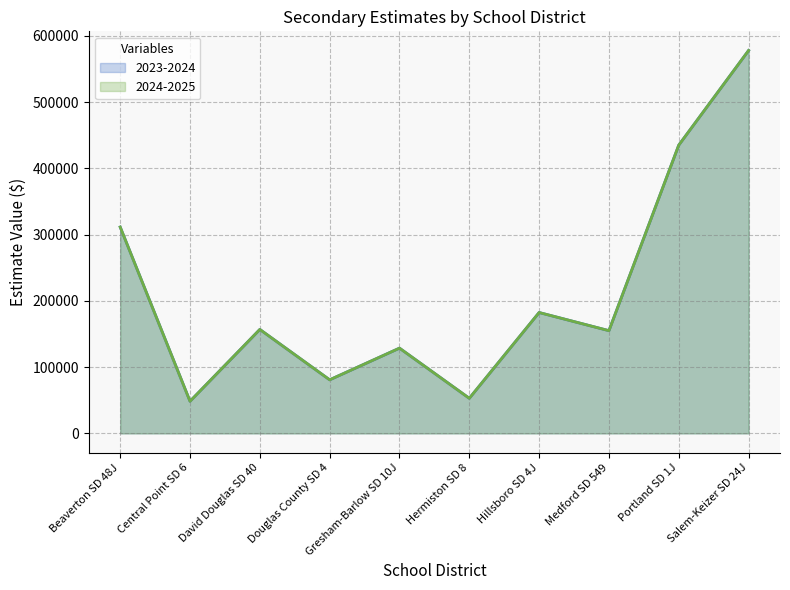

How many data points in 2023-2024 (line) are above 156879?

5